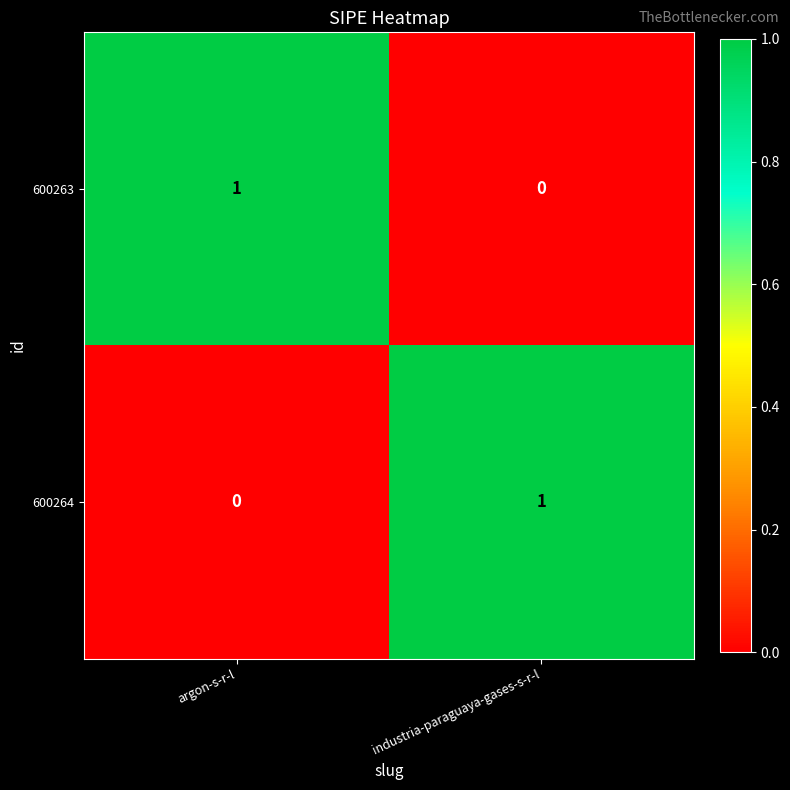

The value of 600263 at industria-paraguaya-gases-s-r-l is 0. True or false?

True